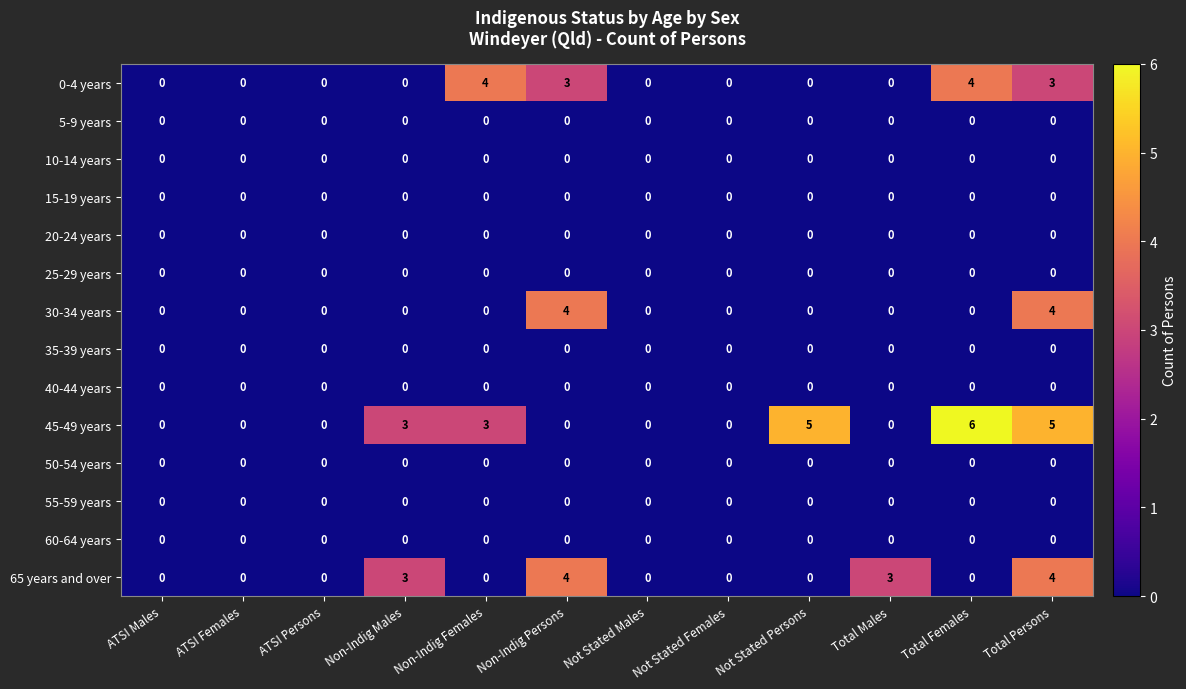

What is the sum of the 45-49 years values at Total Females and ATSI Persons?

6